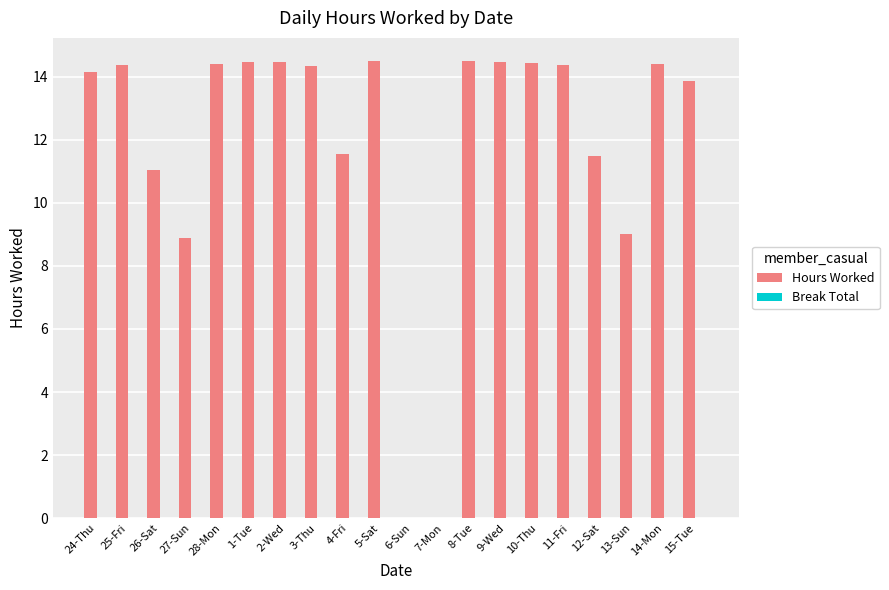

What is the sum of all values?

238.7